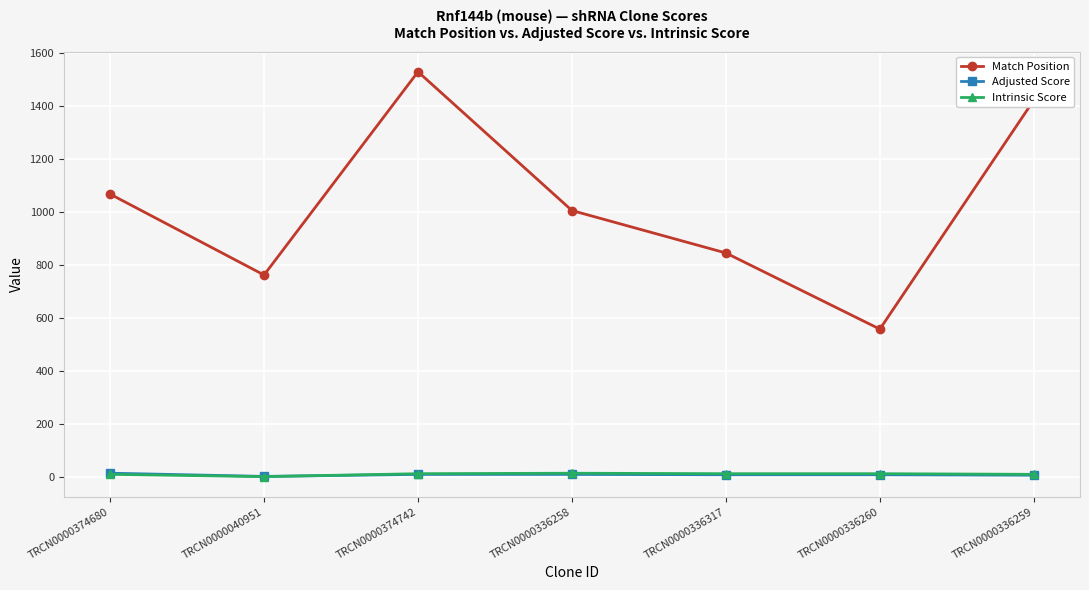

At which category is the sum across all series the highest?

TRCN0000374742